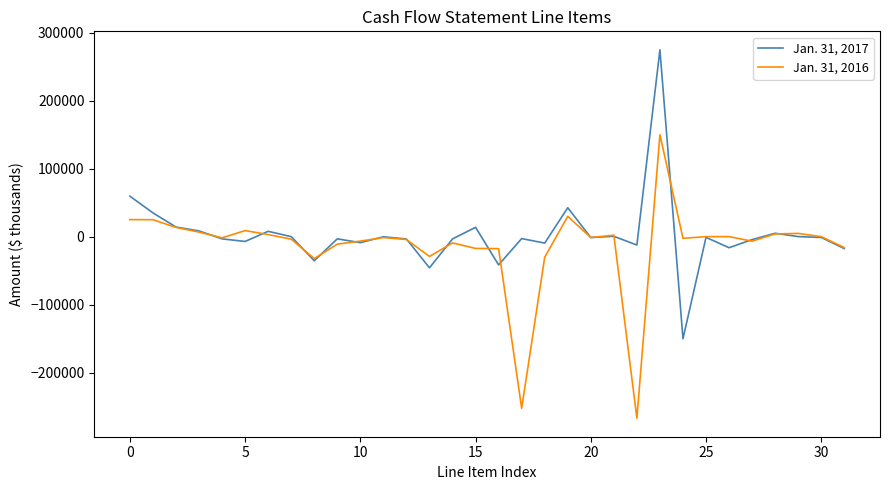

What is the greatest value displayed?

275000